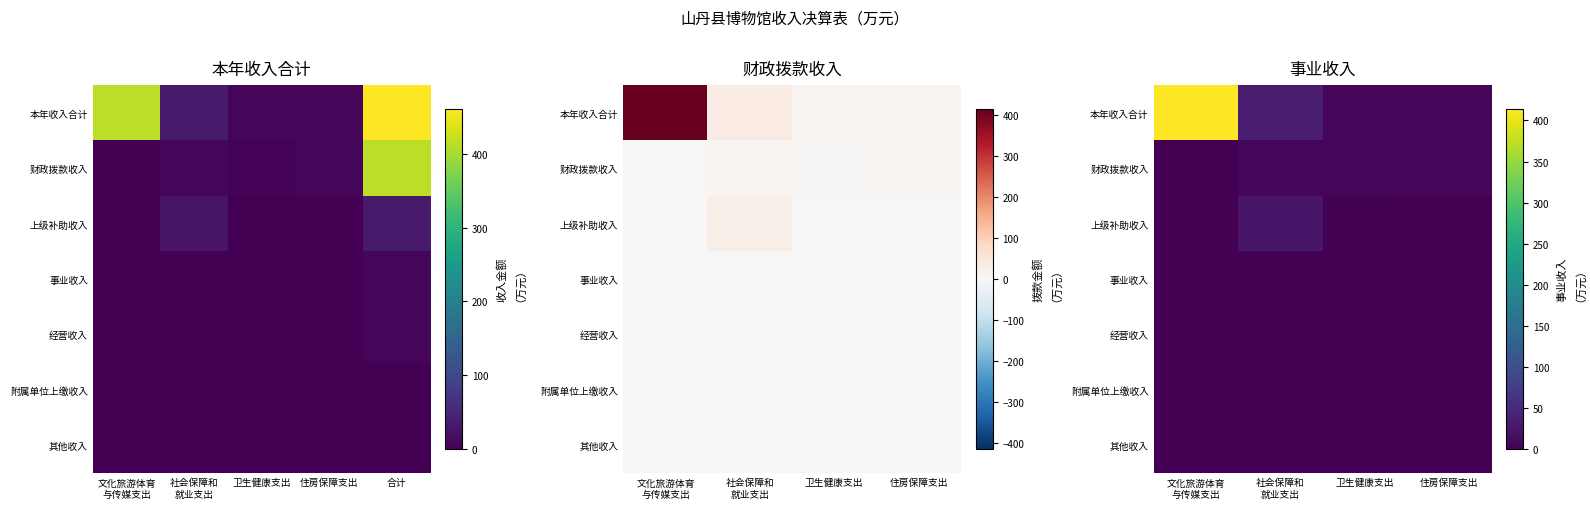

At which category does the chart reach its minimum across all series?

文化旅游体育
与传媒支出